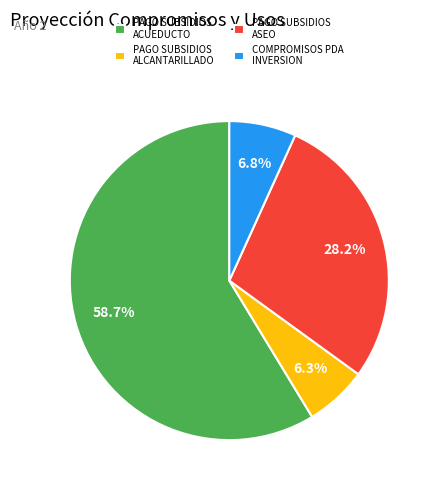

Which has a higher value, COMPROMISOS PDA INVERSION or PAGO SUBSIDIOS ACUEDUCTO?

PAGO SUBSIDIOS ACUEDUCTO